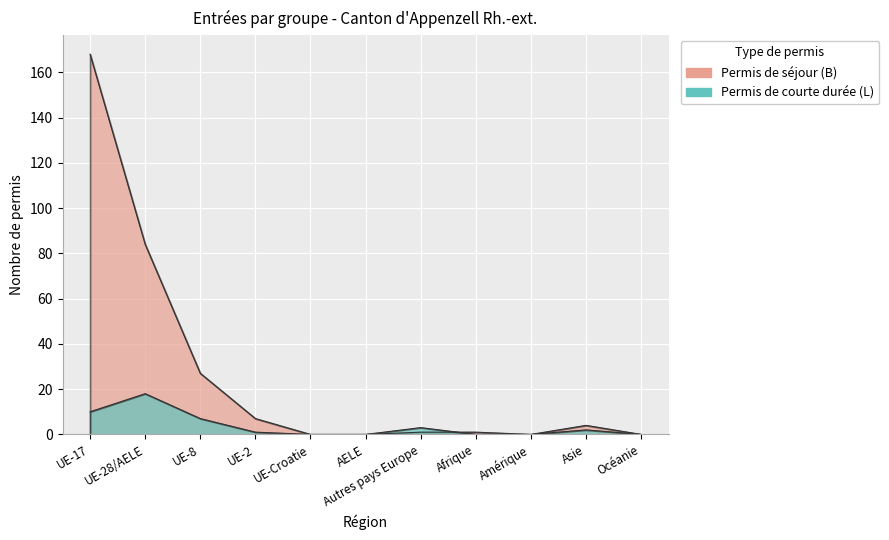

What is the difference between the Permis de courte durée (L) Total values at UE-28/AELE and Océanie?

18